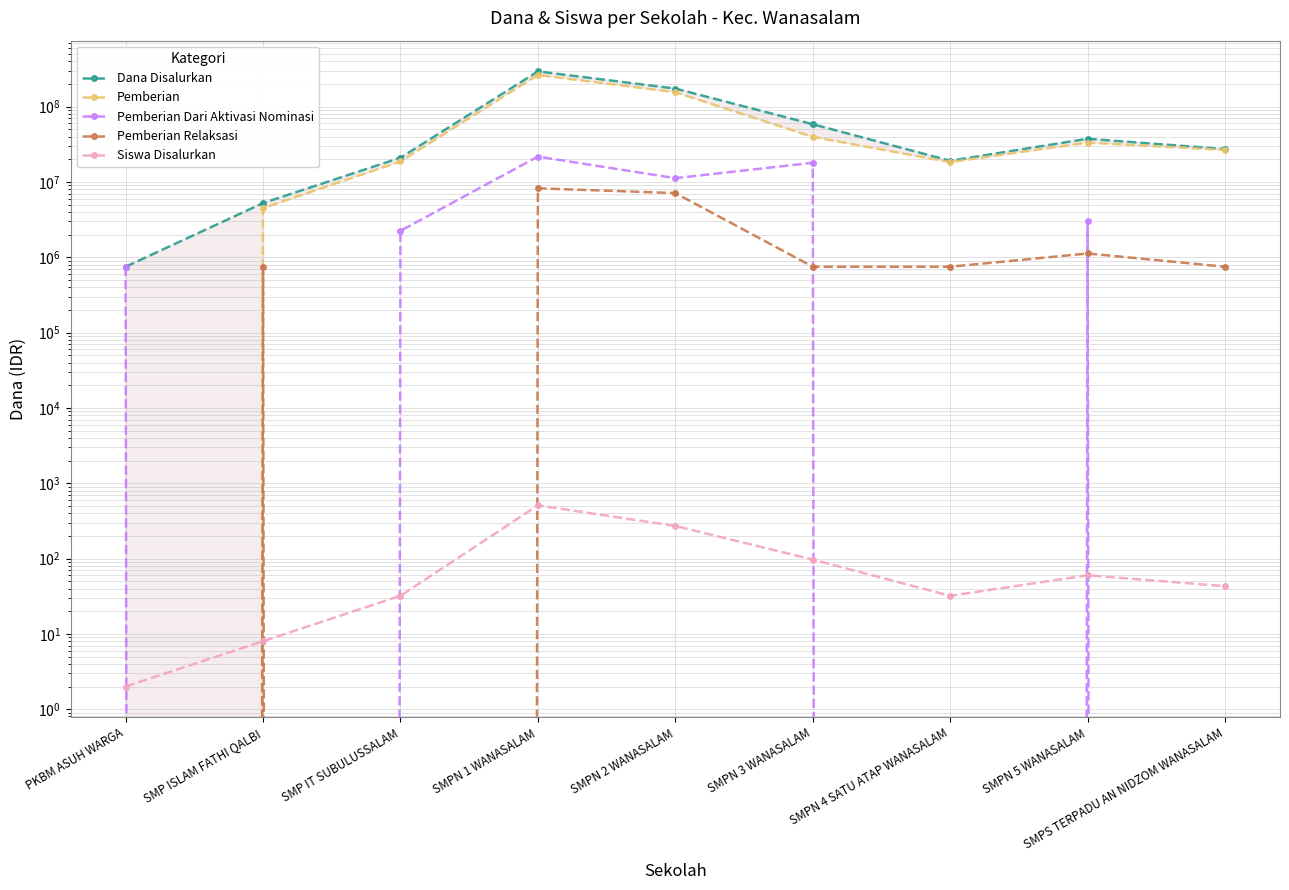

What is the sum of the Pemberian Dari Aktivasi Nominasi values at SMPN 2 WANASALAM and SMP ISLAM FATHI QALBI?

11250000